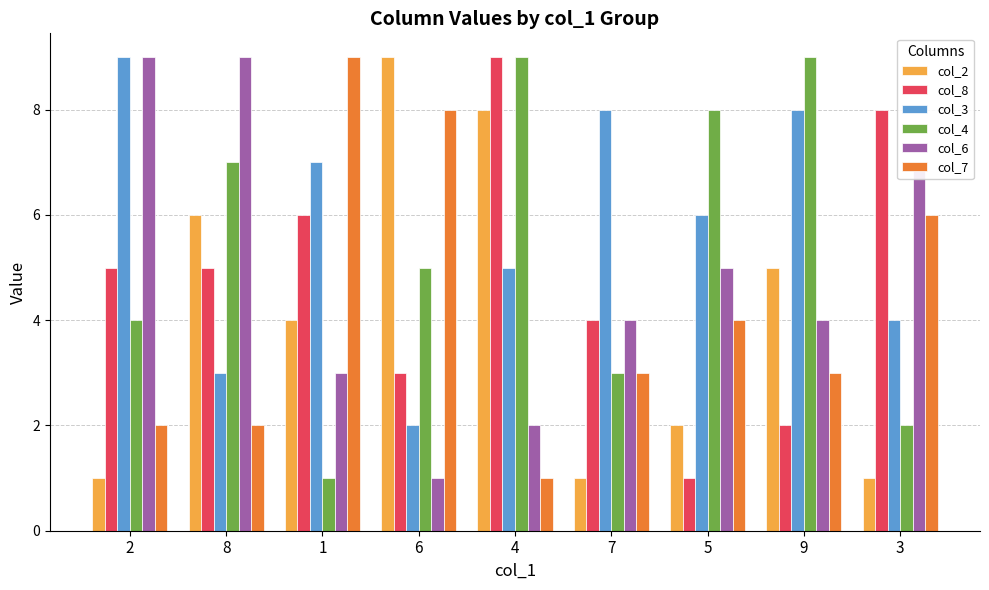

What is the smallest value displayed?

1